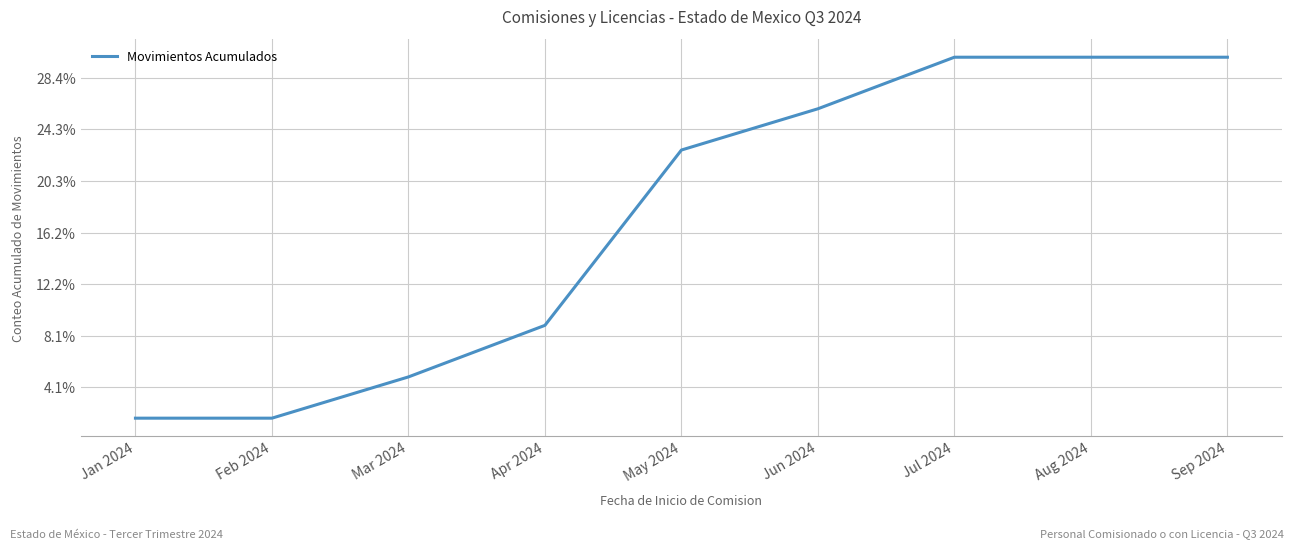

List the labels in order of value, smallest first.

Jan 2024, Feb 2024, Mar 2024, Apr 2024, May 2024, Jun 2024, Jul 2024, Aug 2024, Sep 2024